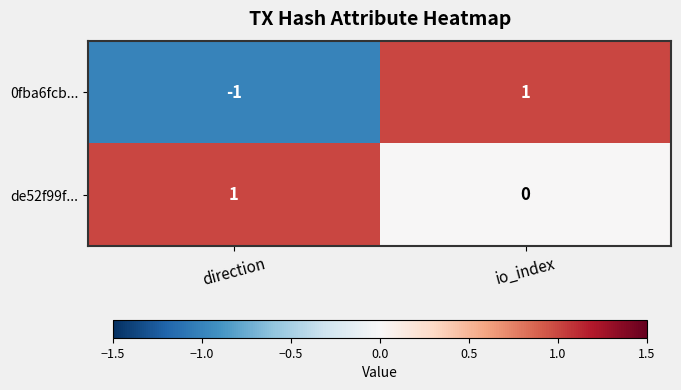

Reading right to left, transcribe all the data shown in this chart.

0fba6fcb...: 1	-1
de52f99f...: 0	1